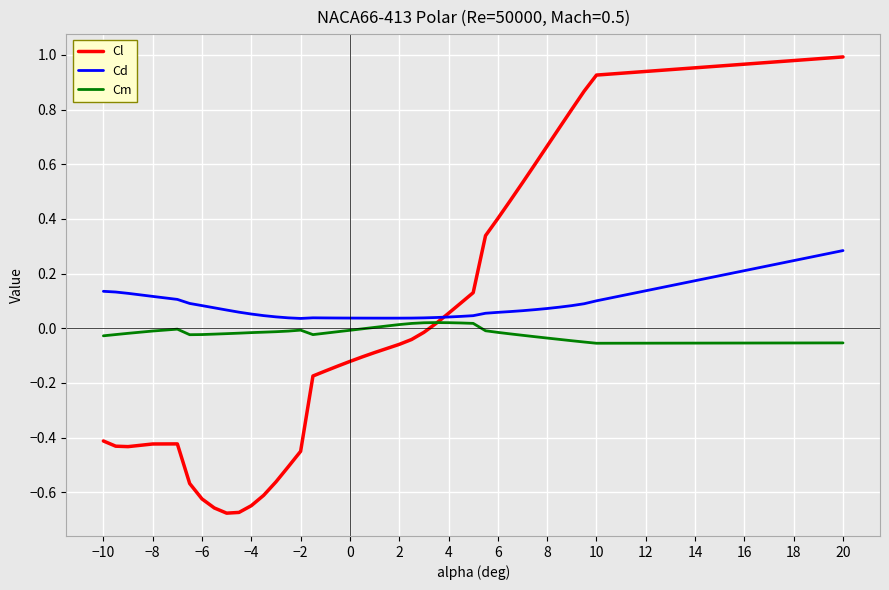

How many lines are shown in the chart?

3